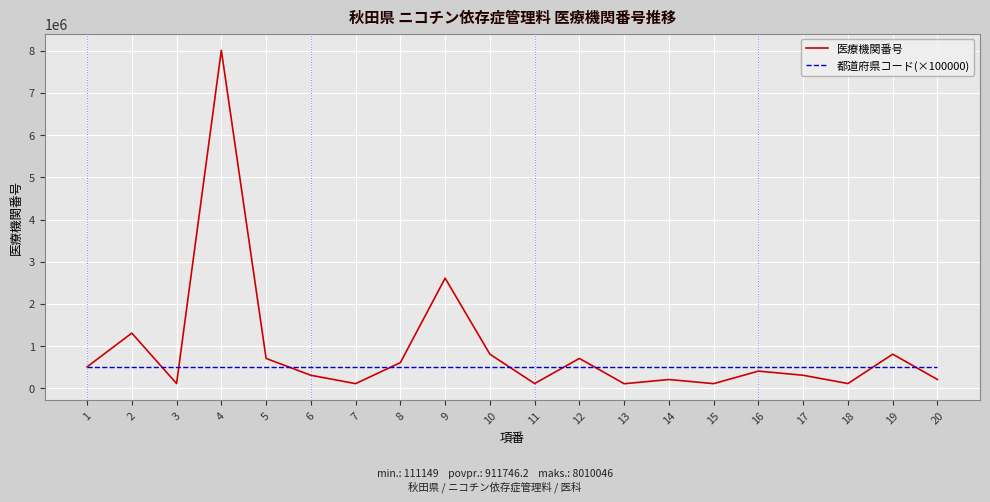

What are all the series names shown in the legend?

医療機関番号, 都道府県コード(×100000)